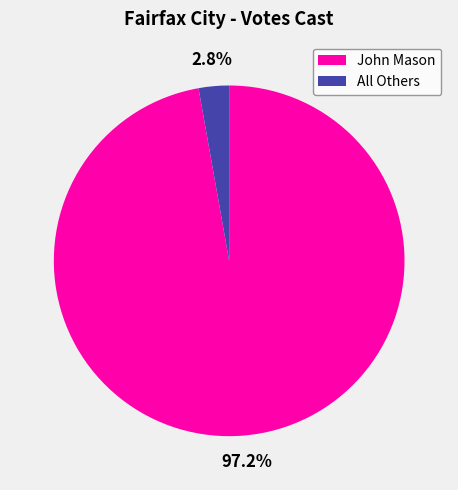

Rank the categories by value from highest to lowest.

John Mason, All Others